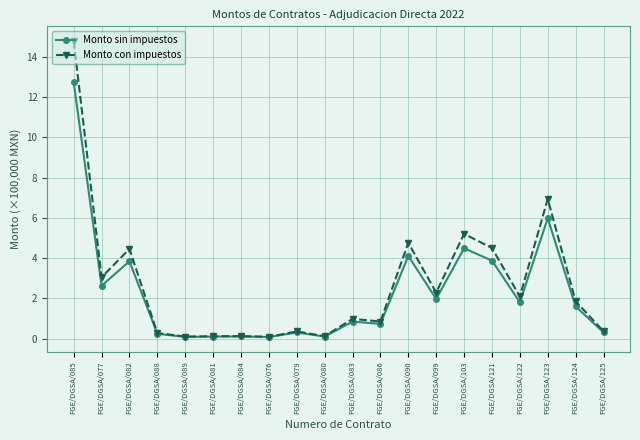

How many categories are shown in the chart?

20